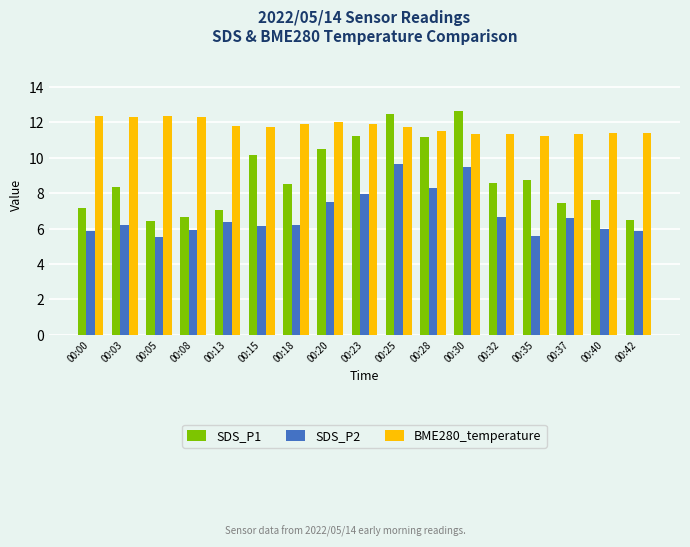

What is the maximum value shown in the chart?

12.7